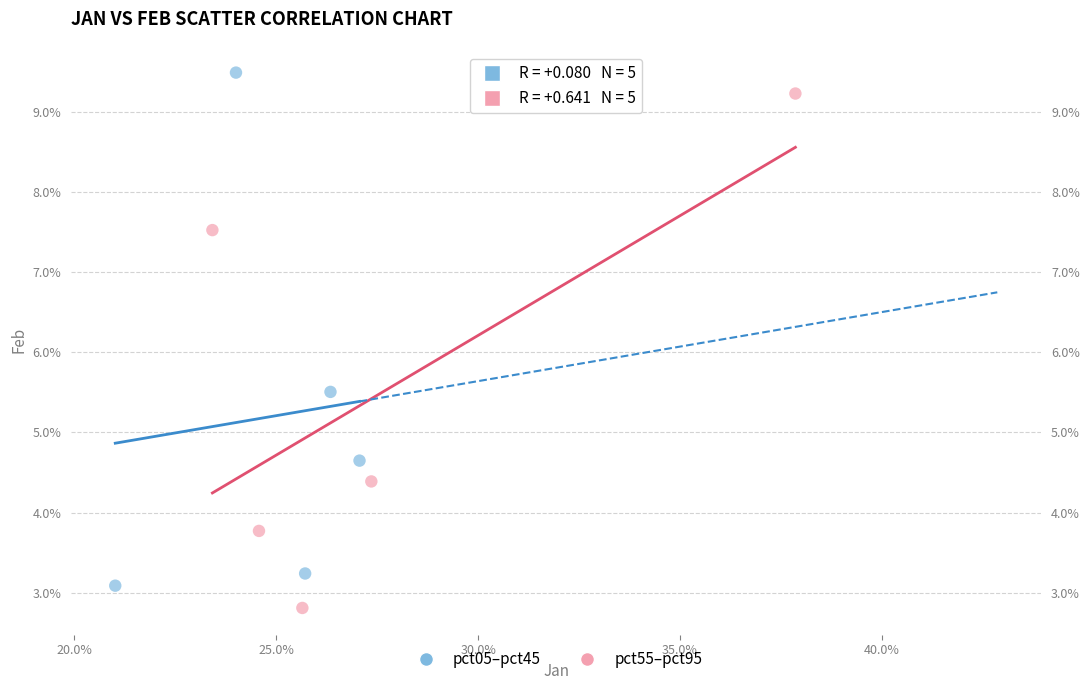

Which series contains the lowest Y value?

pct55–pct95